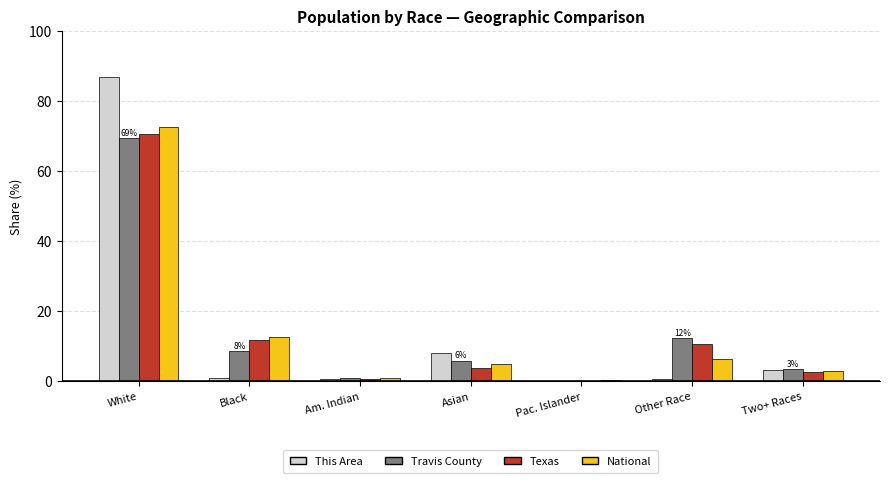

What are all the series names shown in the legend?

This Area, Travis County, Texas, National